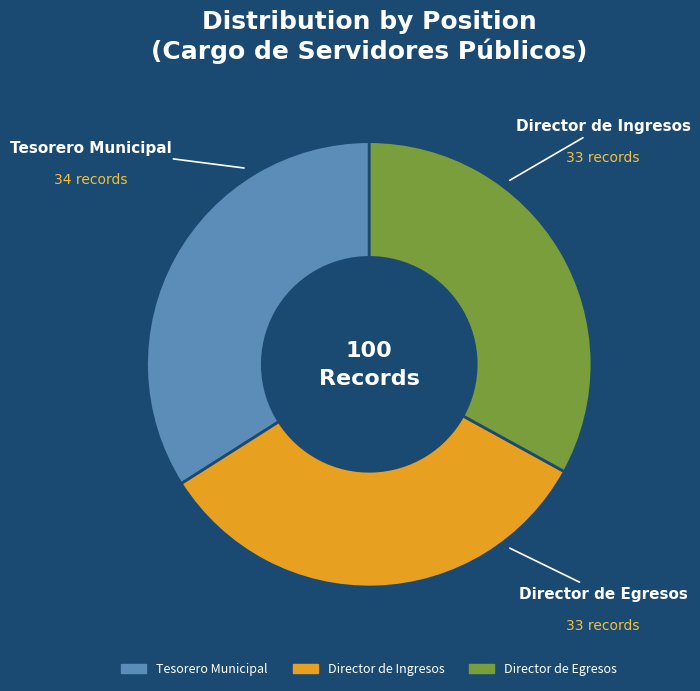

How many segments does this pie chart have?

3